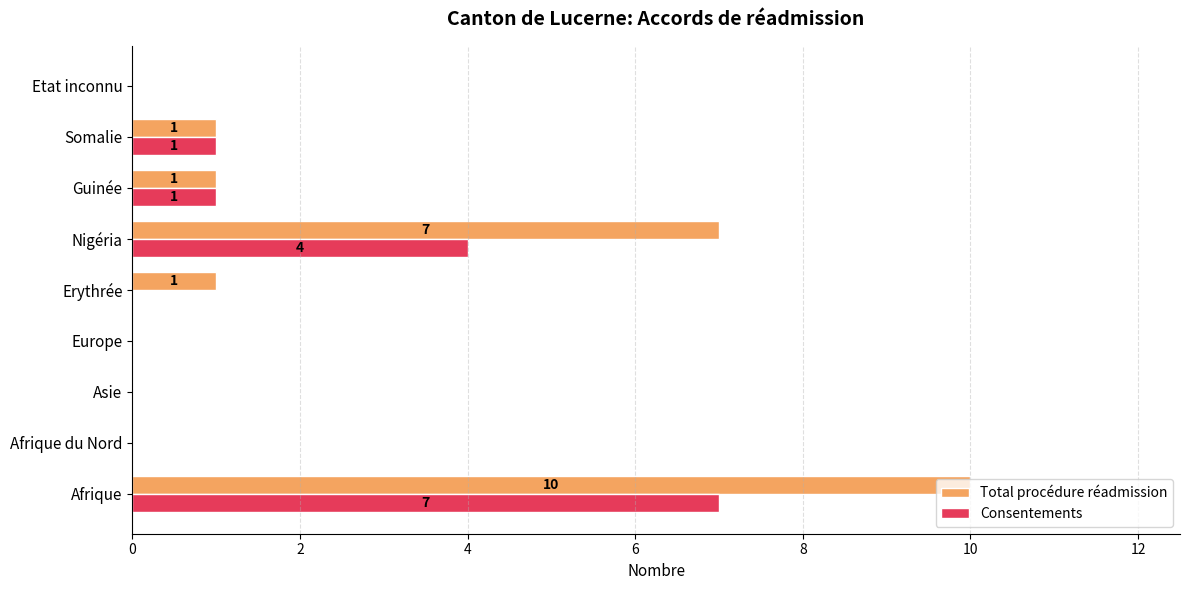

True or false: Consentements has a value of 0 at Afrique du Nord.

True